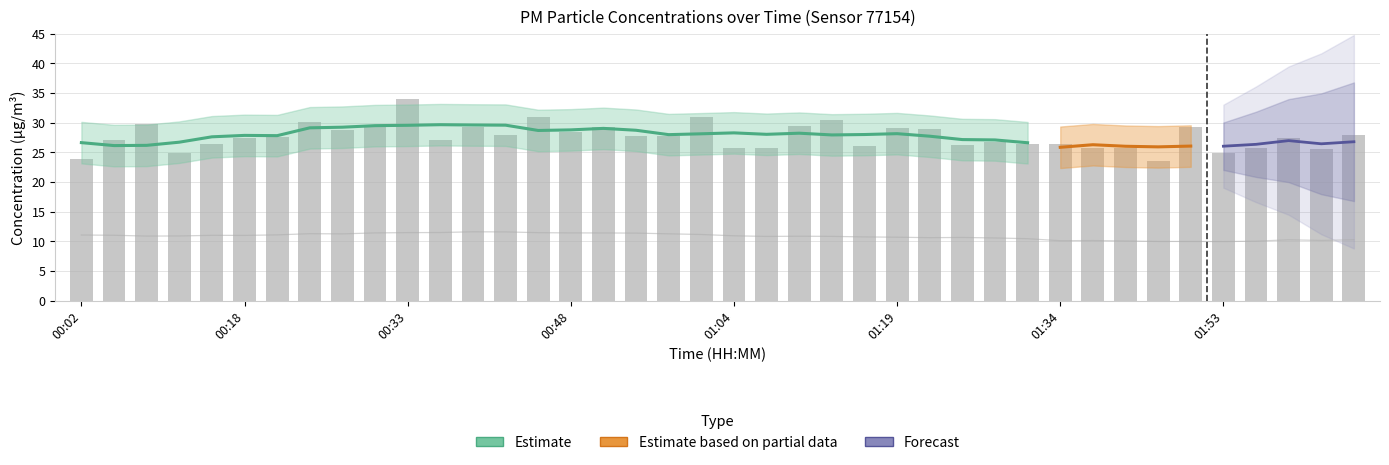

Count the number of categories in the chart.

40